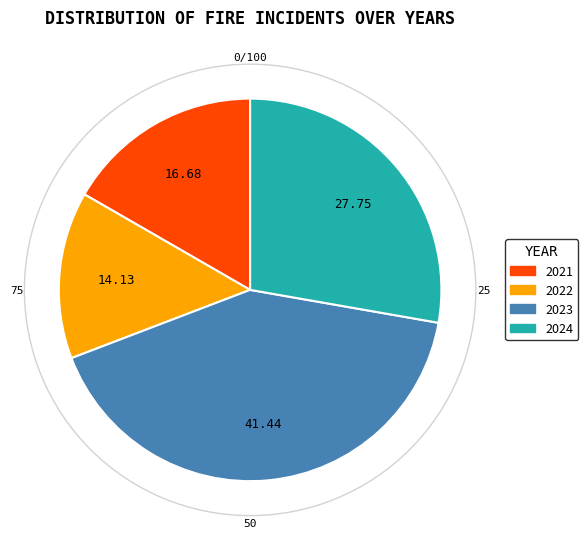

Does 2023 account for over 50% of the chart?

No